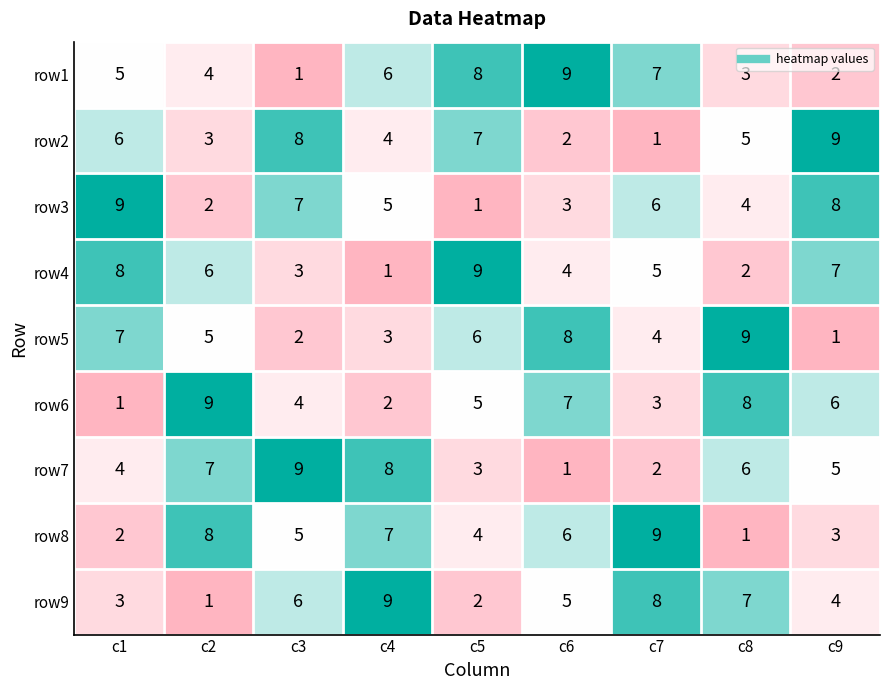

What is the sum of the row4 values at c5 and c4?

10